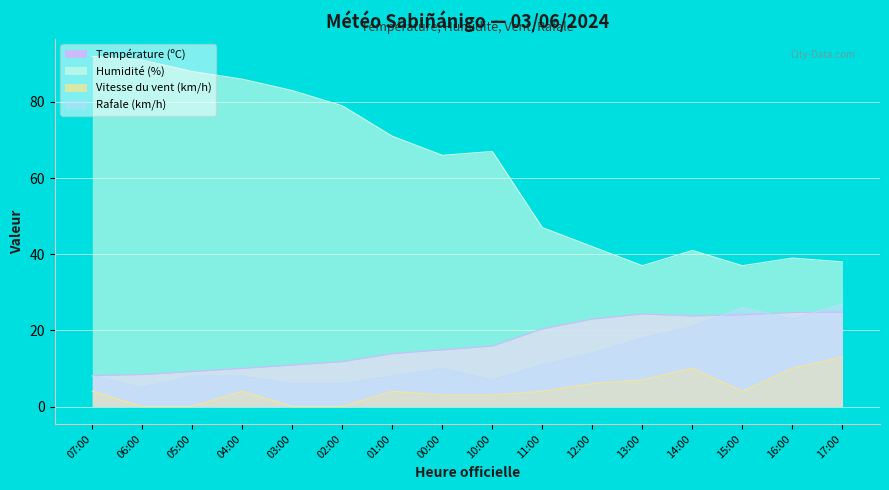

What is the difference between the Humidité (%) values at 11:00 and 00:00?

19.0